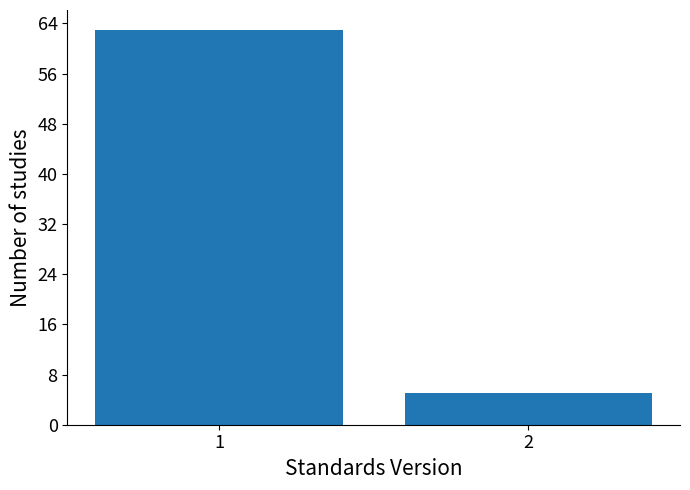

Reading right to left, what are all the values shown in this chart?

2=5	1=63